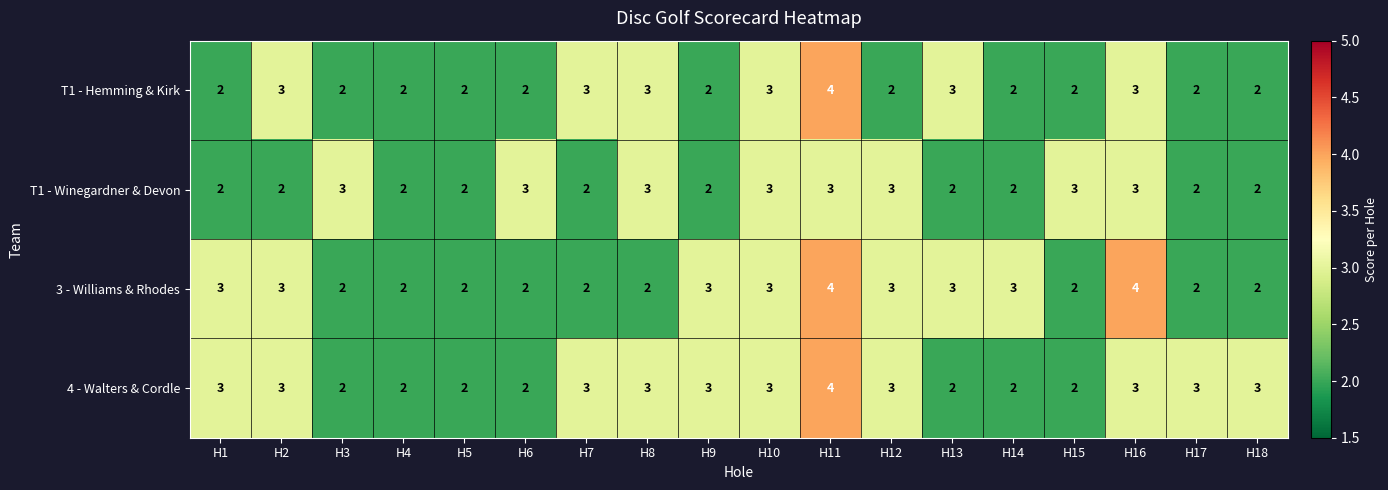

What is the maximum value for 4 - Walters & Cordle?

4